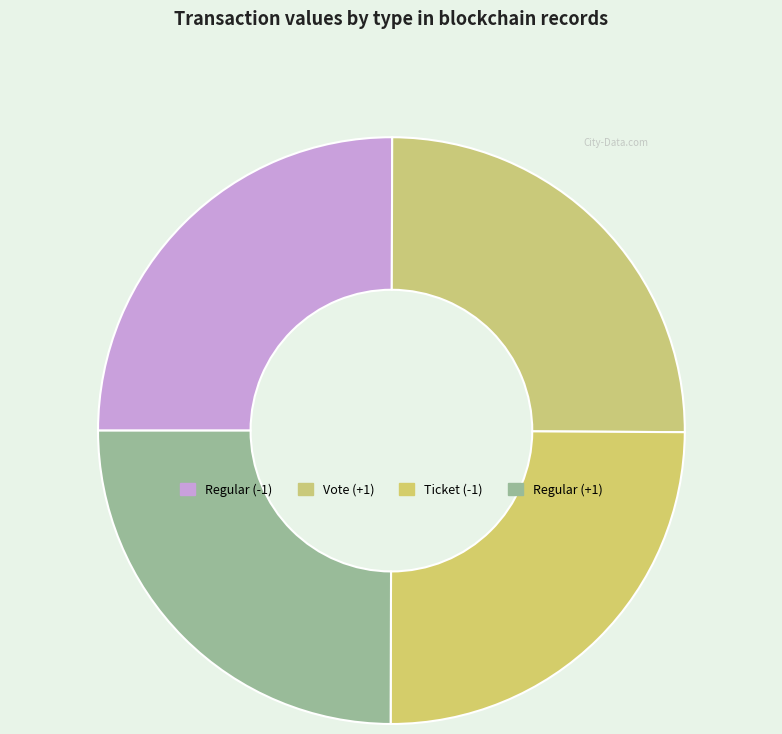

Is it true that Vote (+1) is 37% of the pie?

False